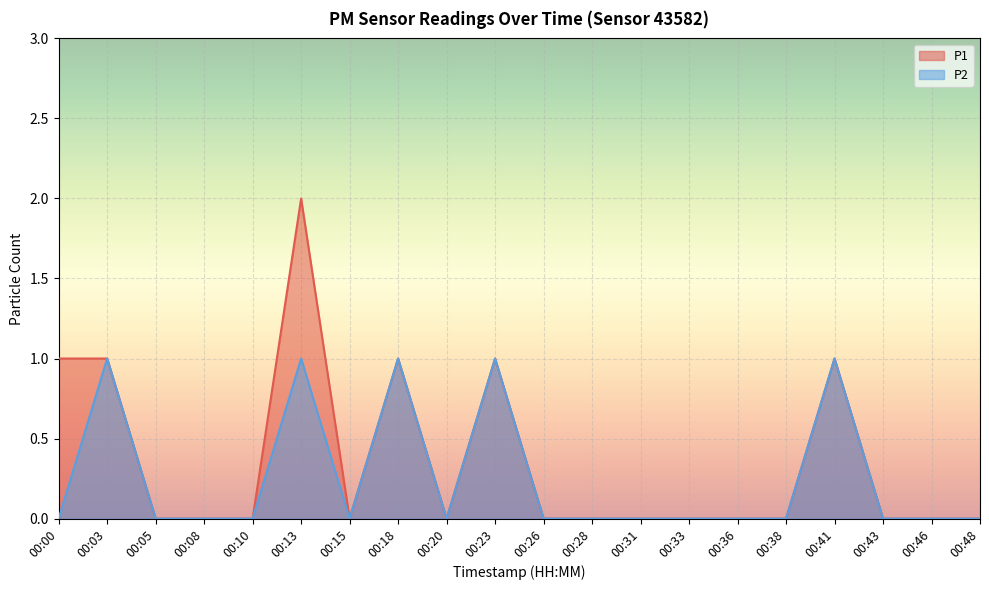

True or false: P1 has a value of 0 at 00:28.

True